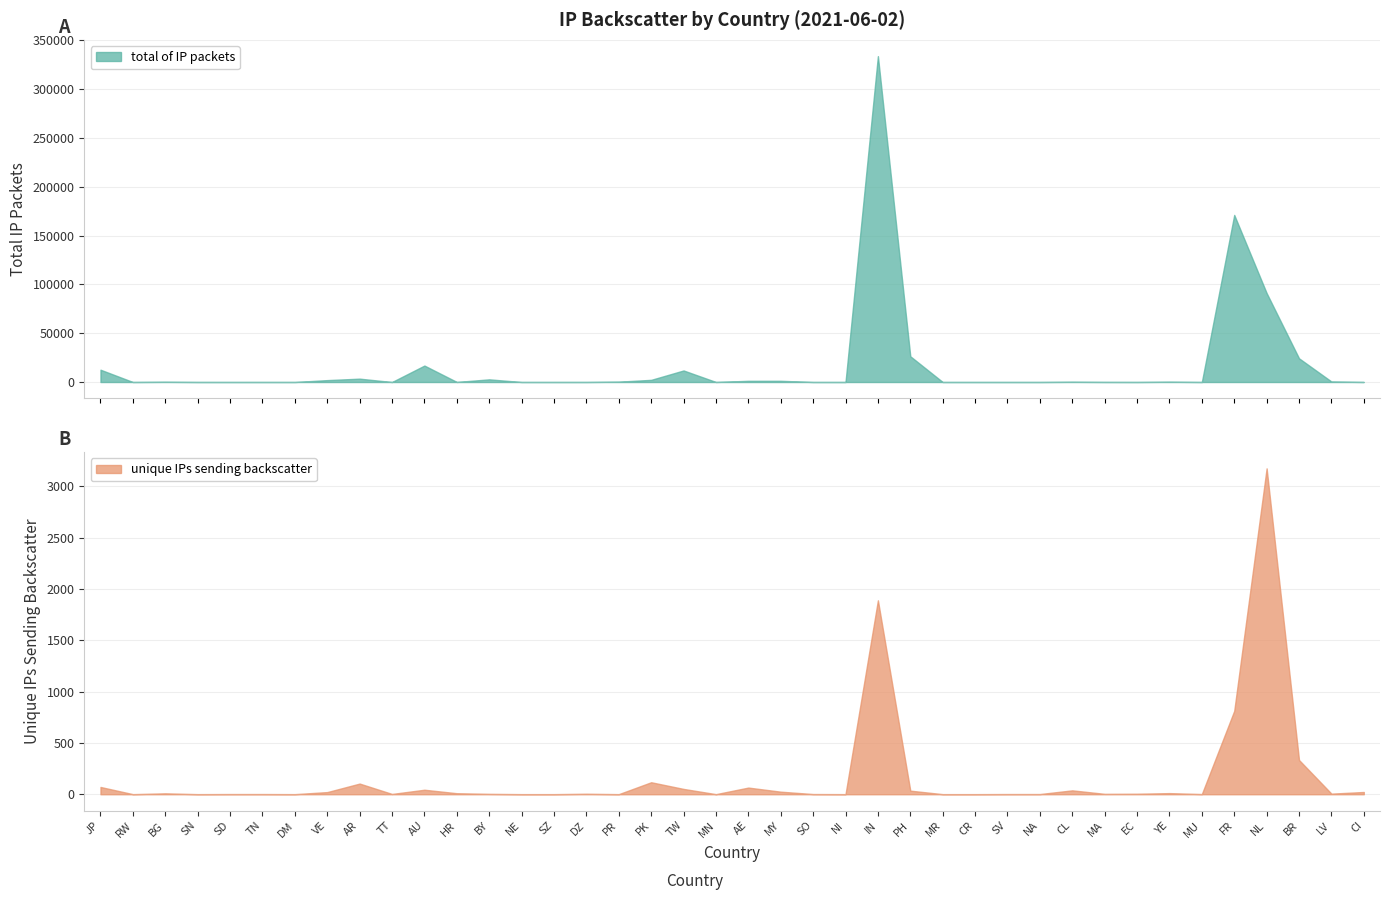

Where is the first local maximum for total of IP packets?

BG